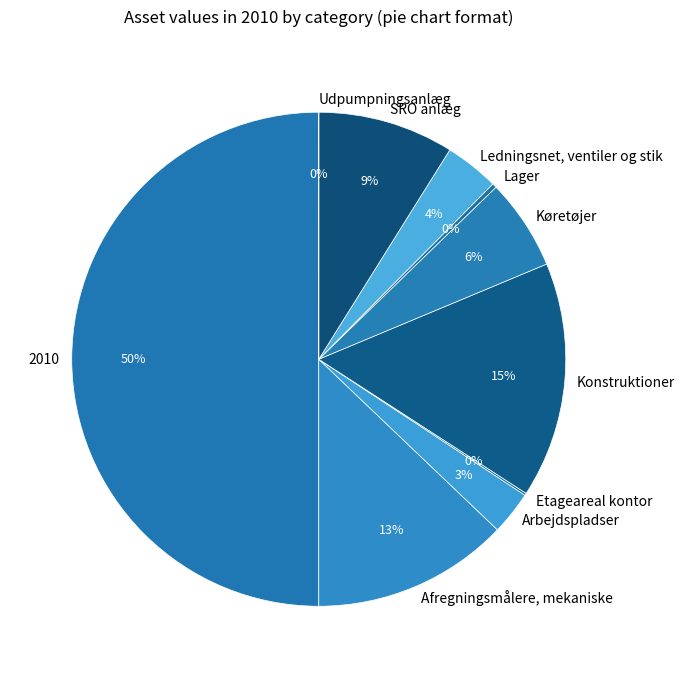

Approximately how many times larger is the value at 2010 compared to Lager?

174.6